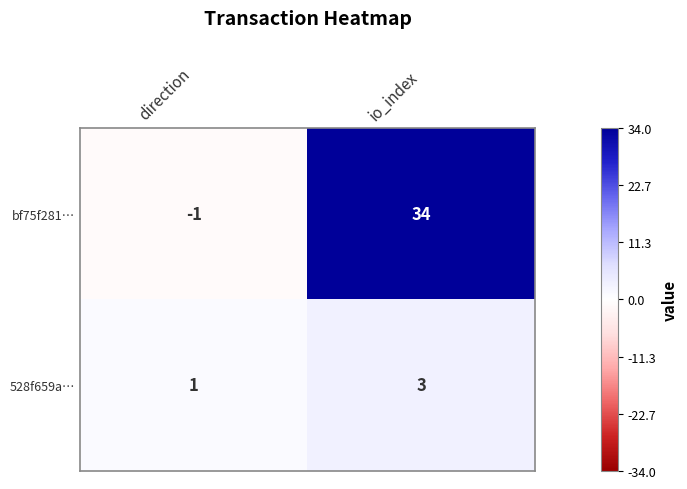

What is the sum of the bf75f281… values at direction and io_index?

33